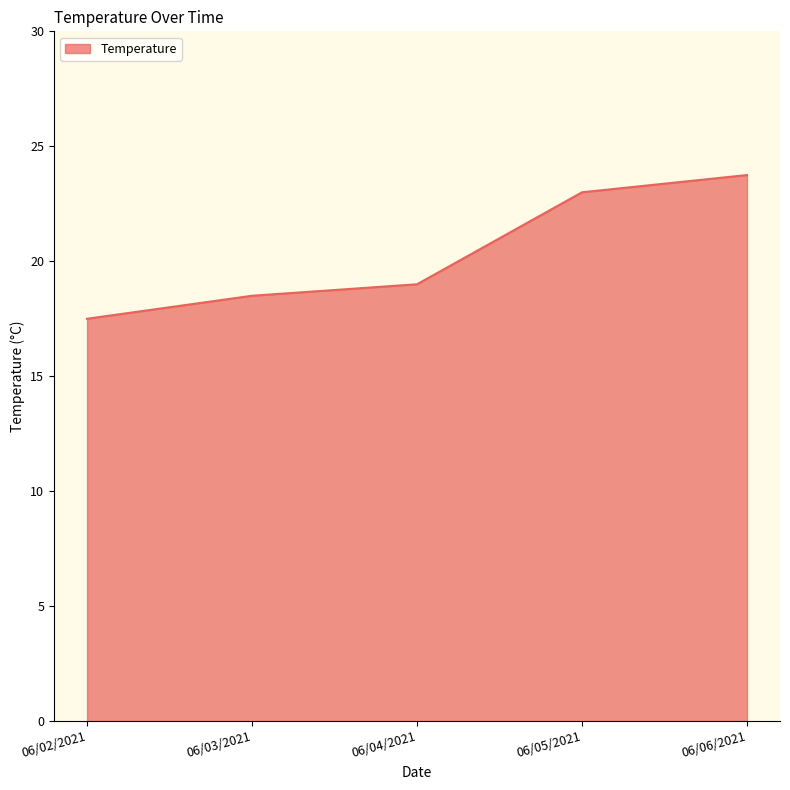

What value does the data have at 06/02/2021?

17.5